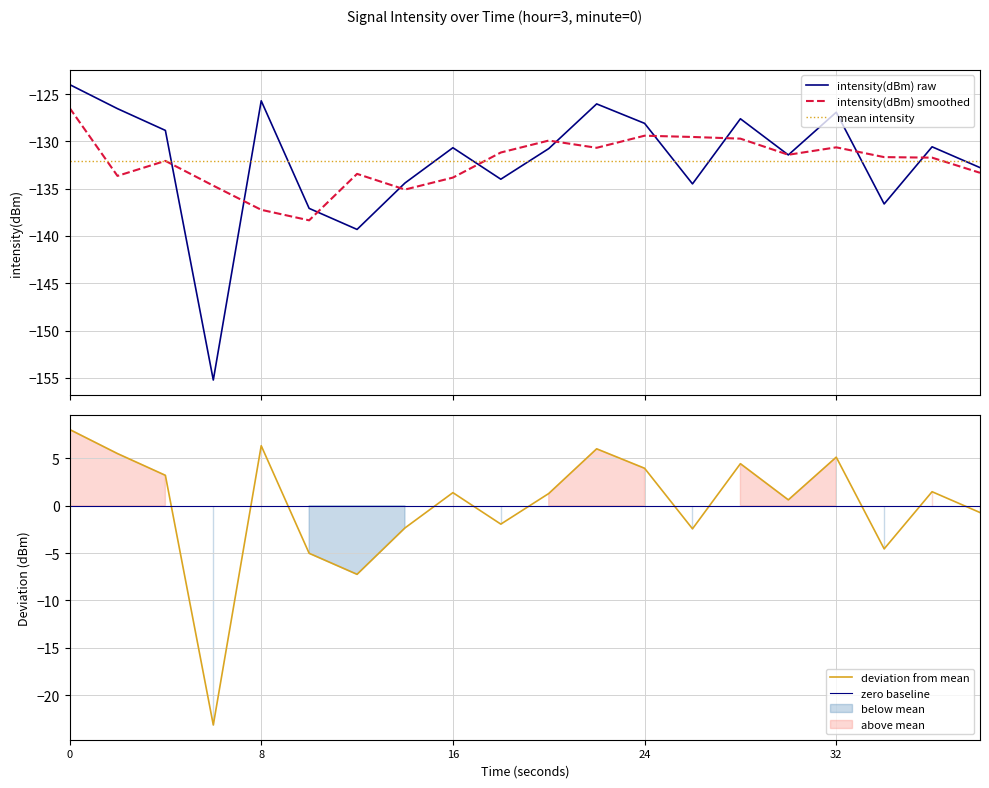

What is the maximum value for intensity(dBm) raw?

-124.0